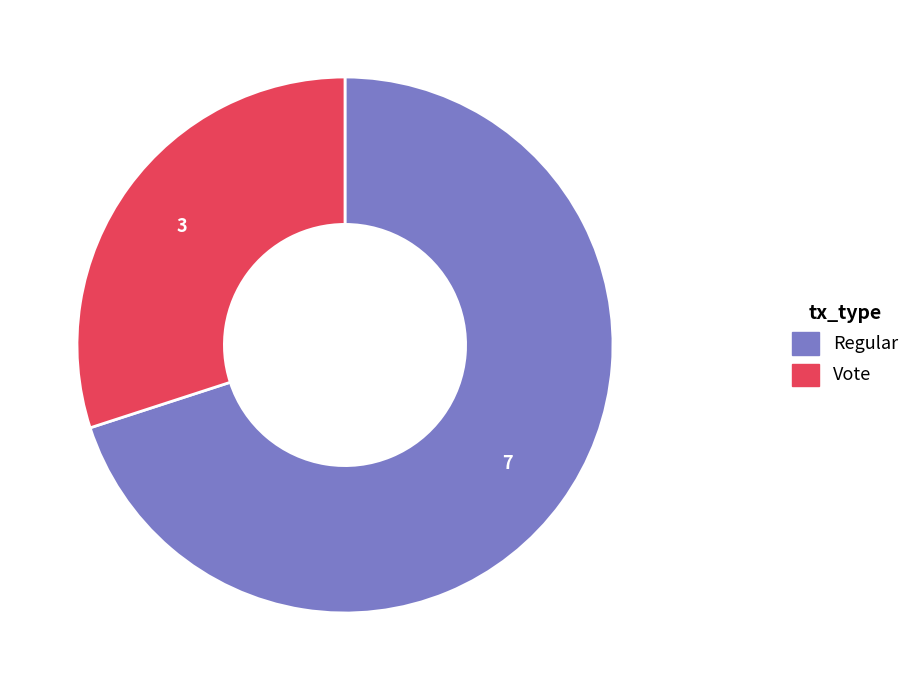

Count the number of slices in the pie.

2